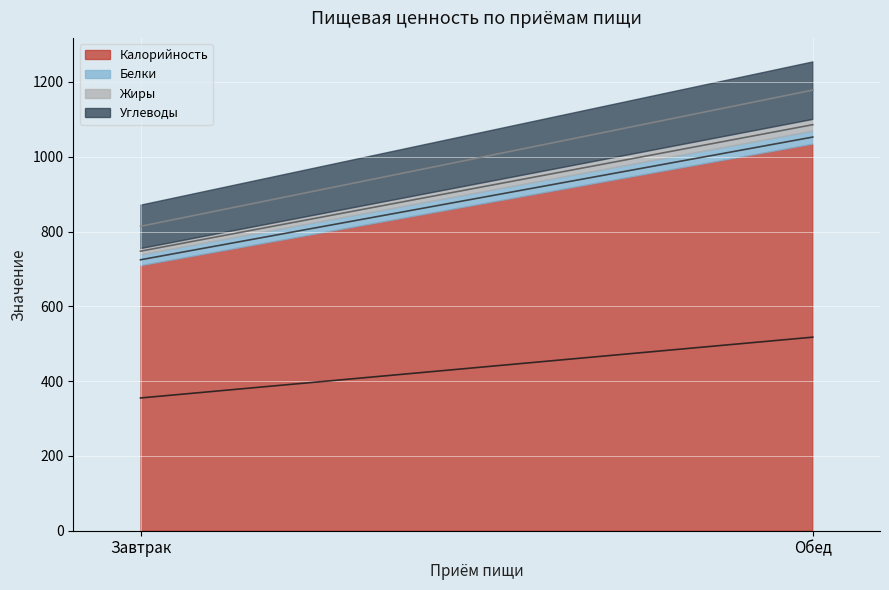

The Белки series shows 43.7 at Завтрак. True or false?

False